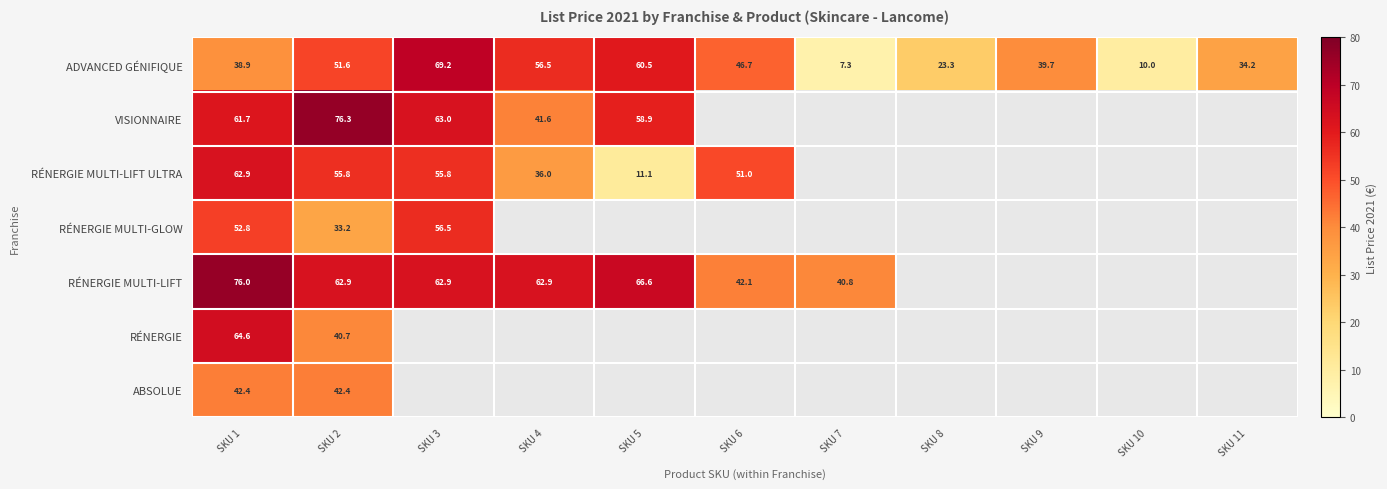

Count the number of data series in this chart.

7